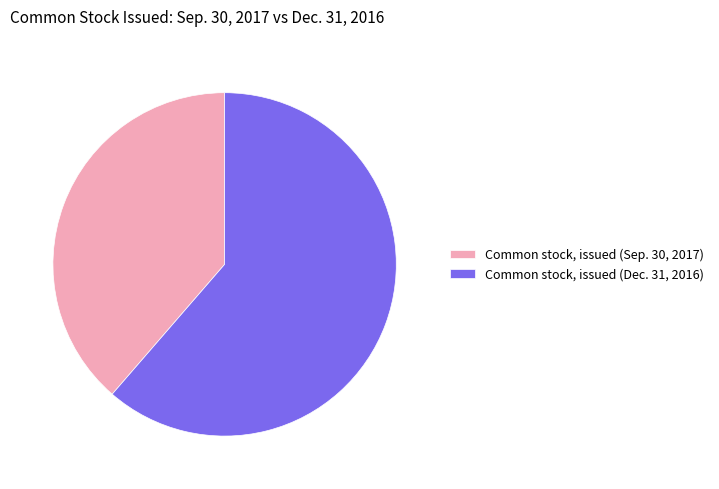

Rank the categories by value from lowest to highest.

Common stock, issued (Sep. 30, 2017), Common stock, issued (Dec. 31, 2016)